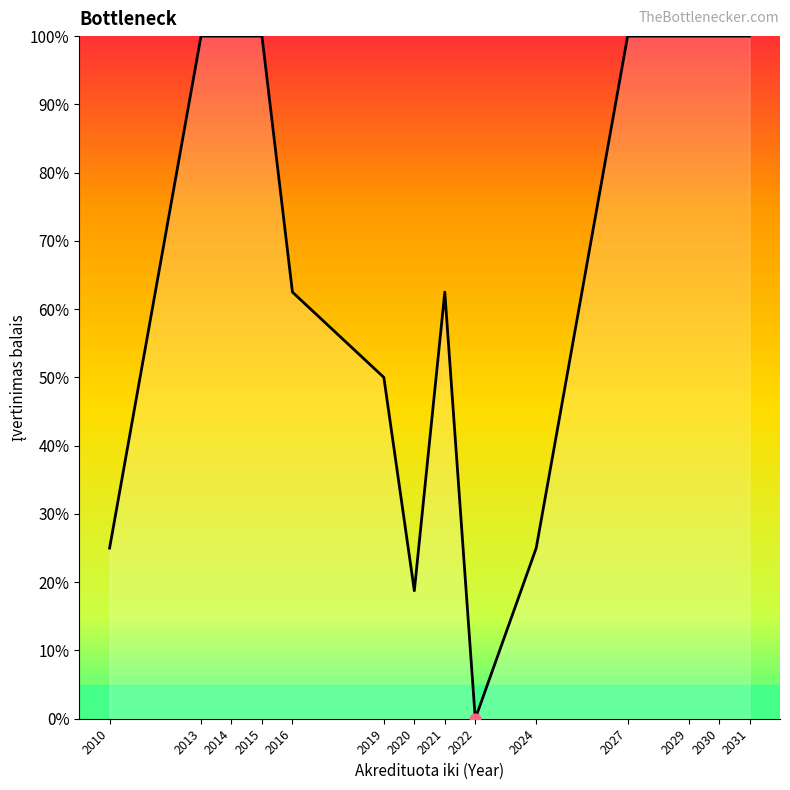

What is the change in value from 2013 to 2019?

-50.0